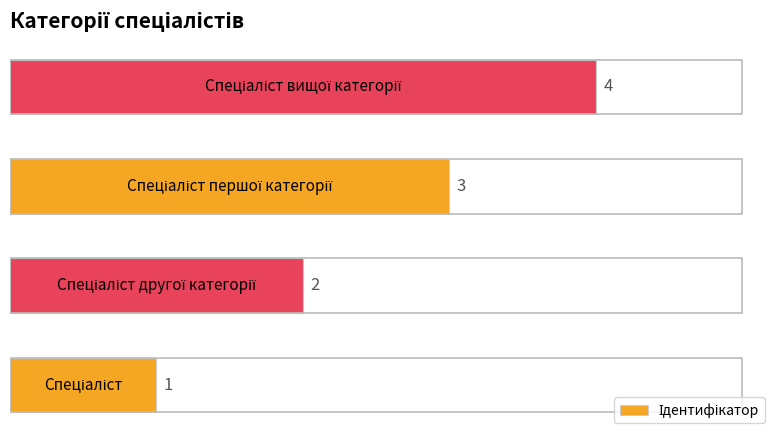

How many distinct data groups are displayed?

1